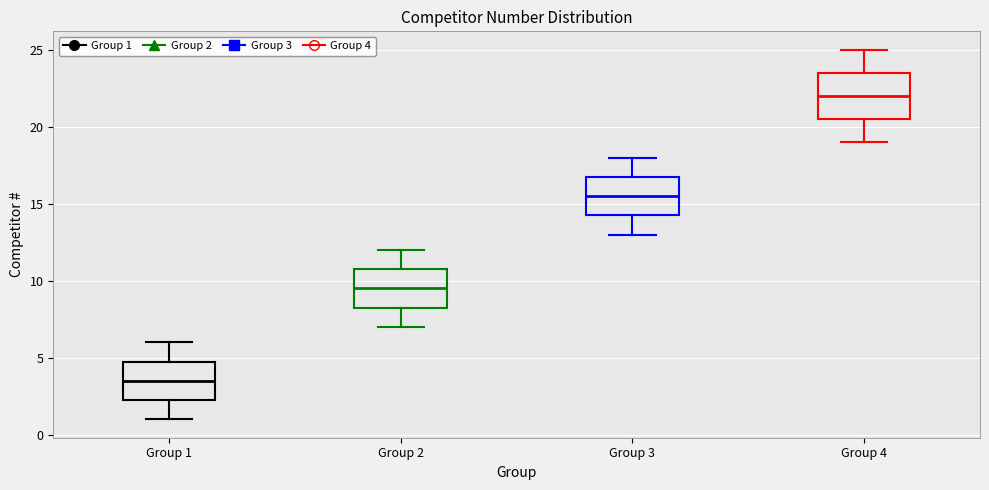

Which box has the highest median line?

Group 4